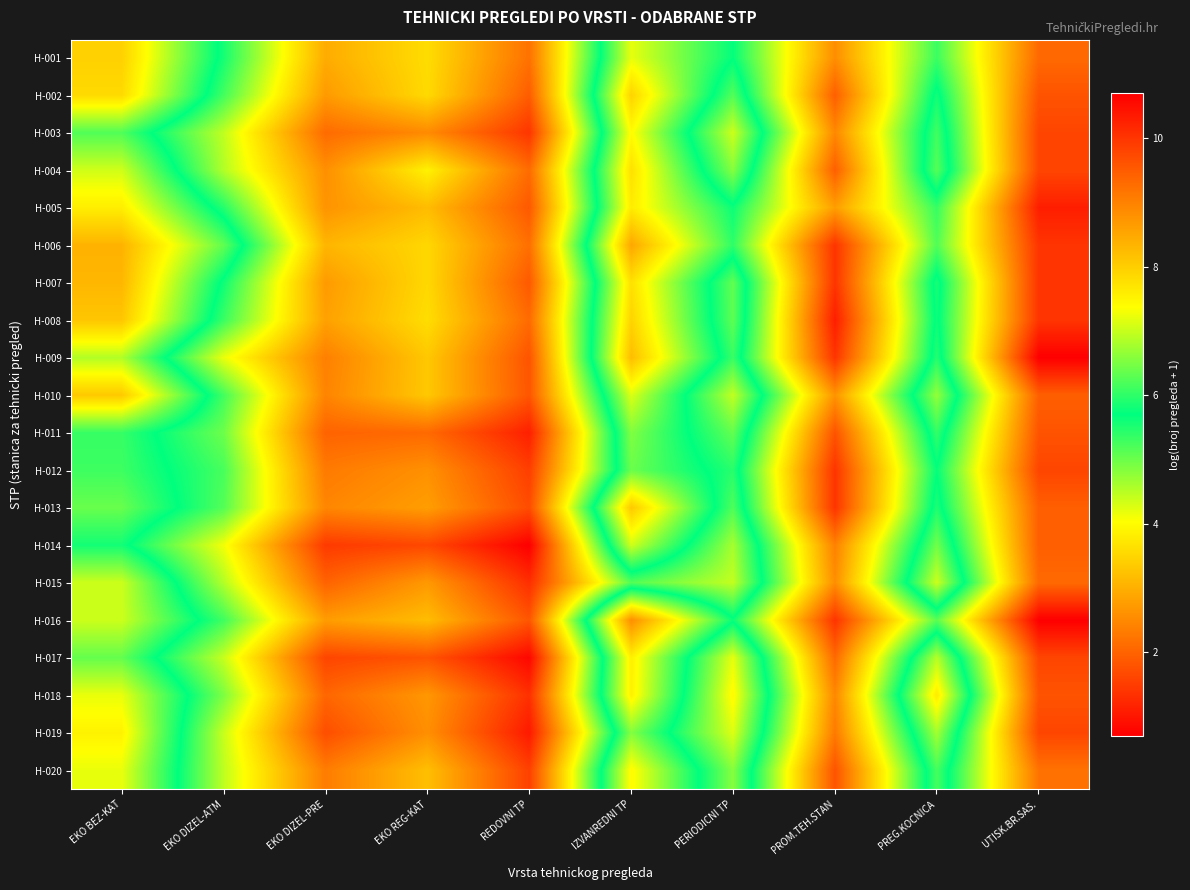

What is the total value across all series at EKO DIZEL-PRE?

180.8